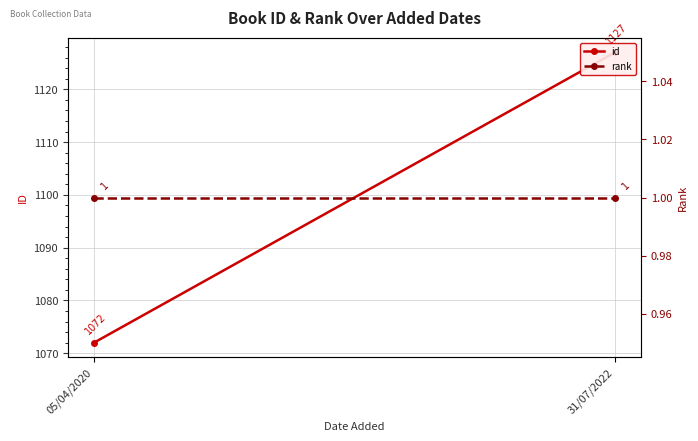

What is the value of the id point at the 2nd from the left?

1127